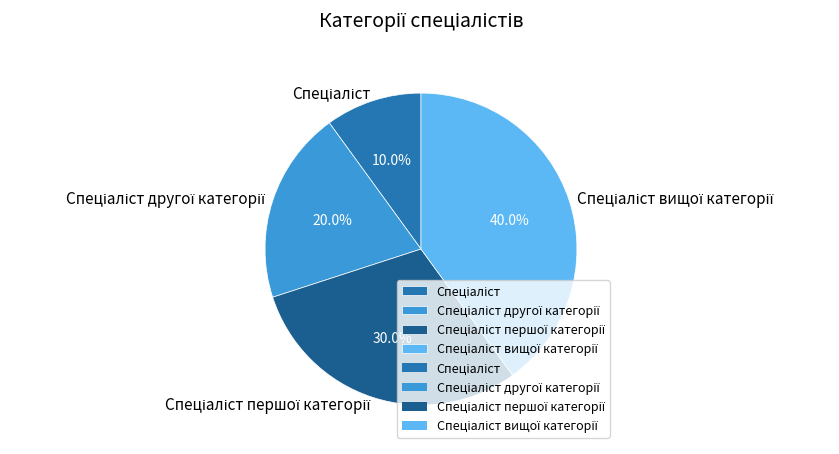

Is there a majority slice in this chart?

No